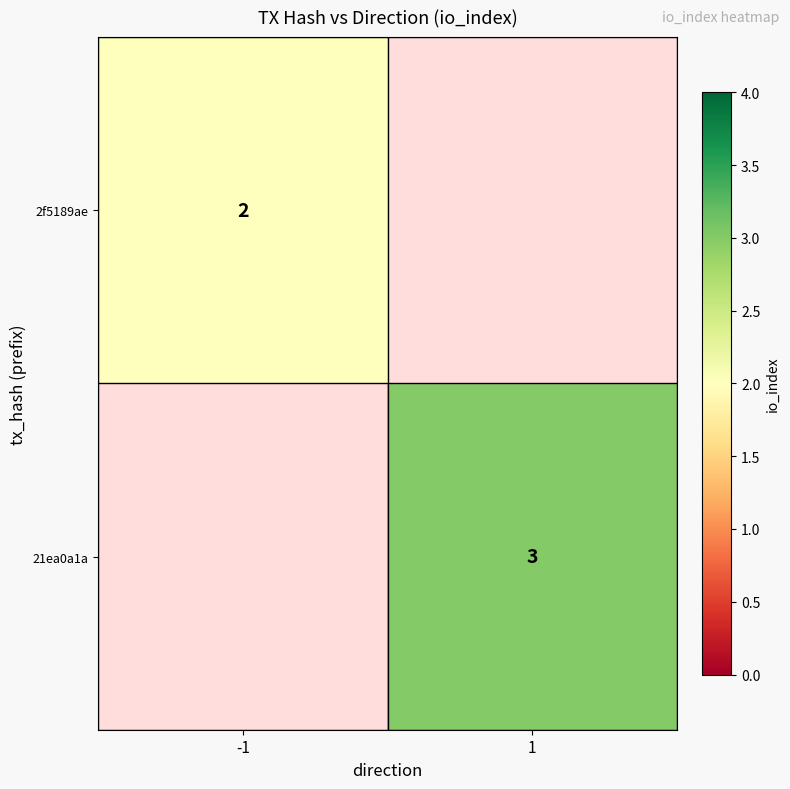

True or false: 2f5189ae has a value of 2 at -1.

True